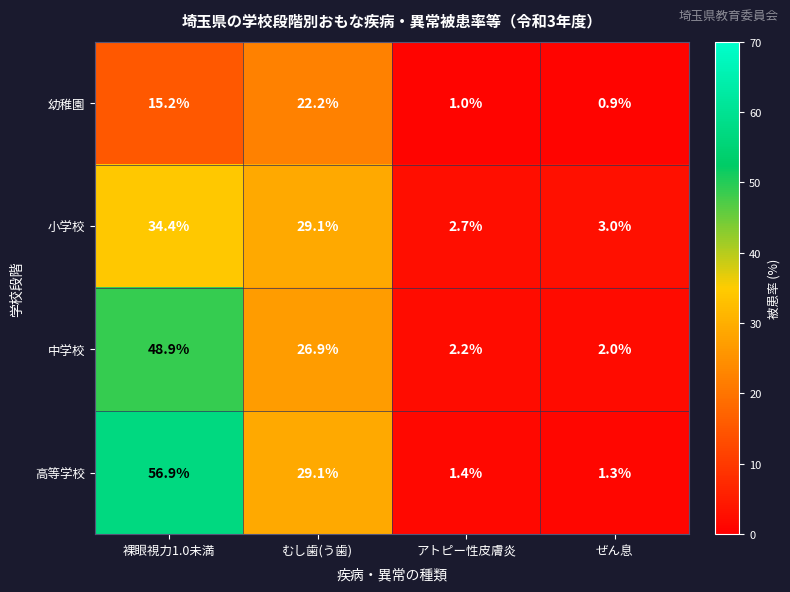

Which category has the lowest value across all series?

ぜん息